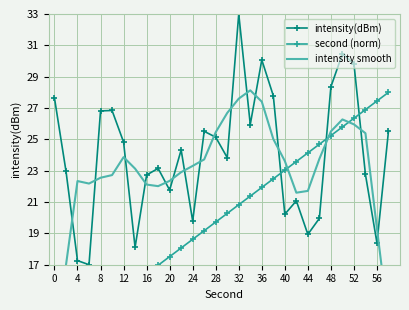

The intensity(dBm) series shows 9.0 at 36. True or false?

False